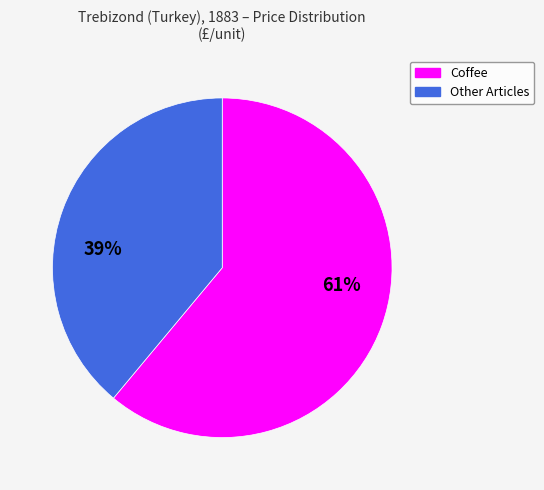

To the nearest percent, what is the average slice percentage?

50%